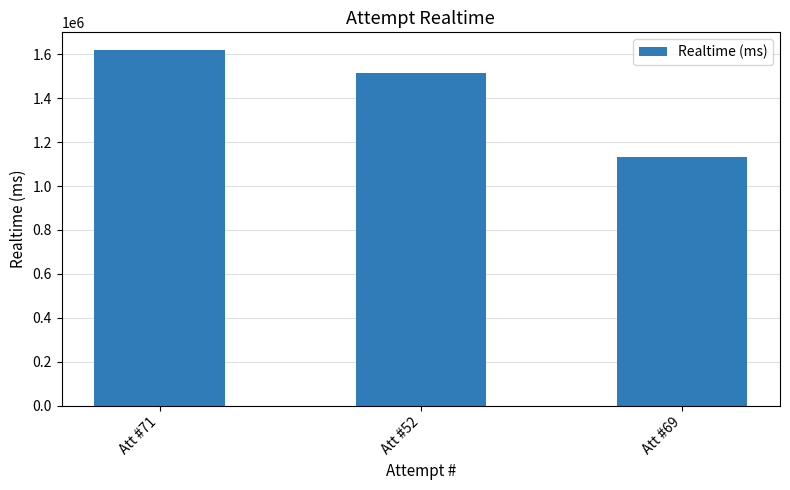

Reading left to right, what are all the values shown in this chart?

1618843	1513215	1131698